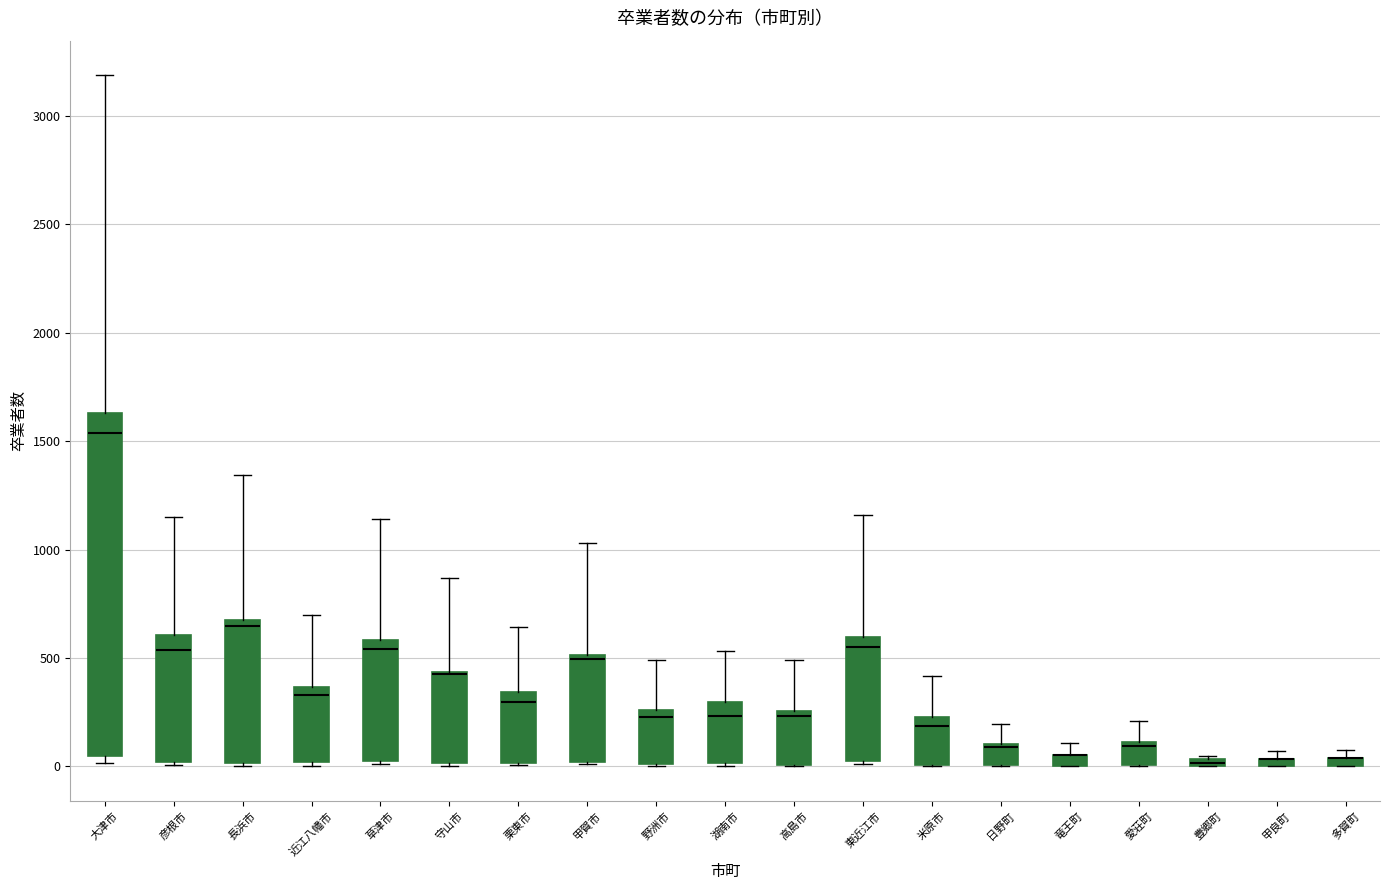

Comparing the boxes themselves (not the whiskers), which one is the tallest?

大津市